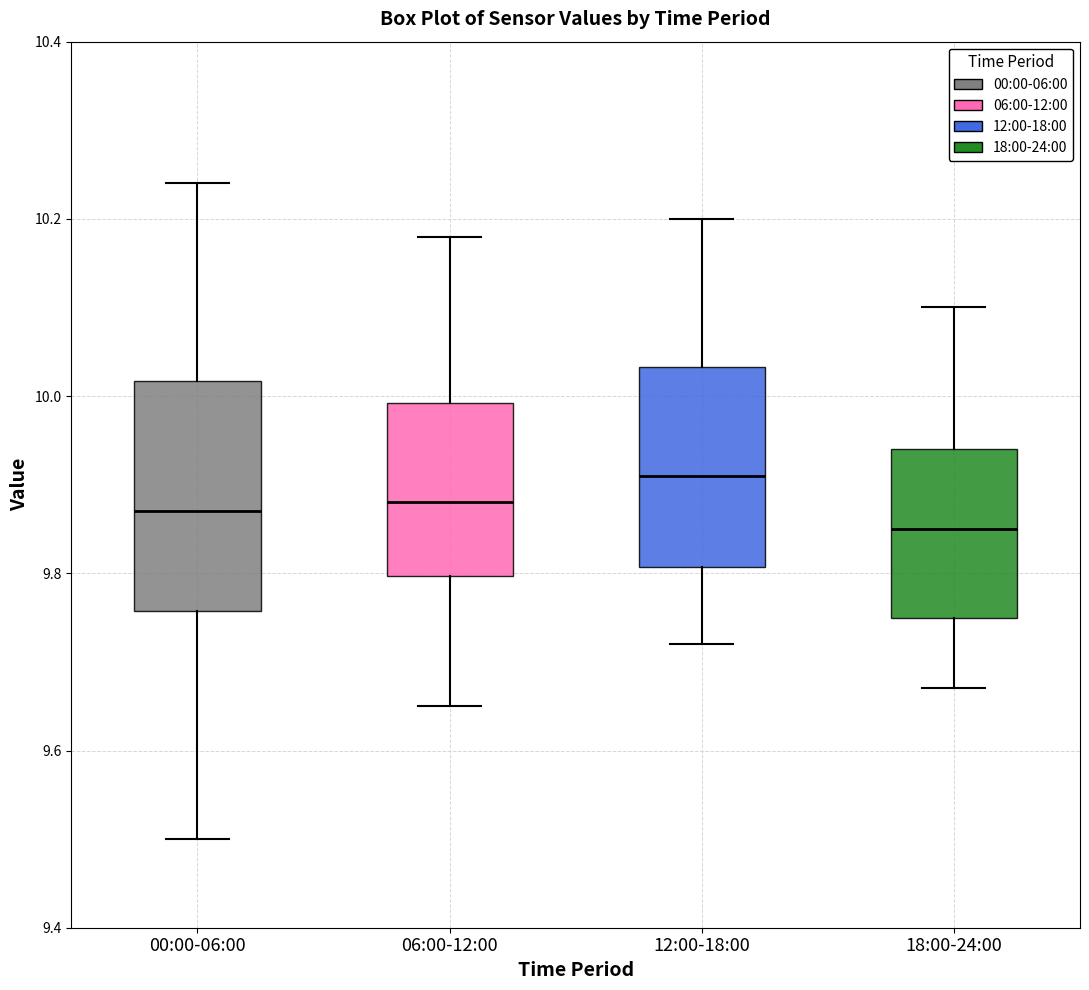

Comparing the boxes themselves (not the whiskers), which one is the tallest?

00:00-06:00